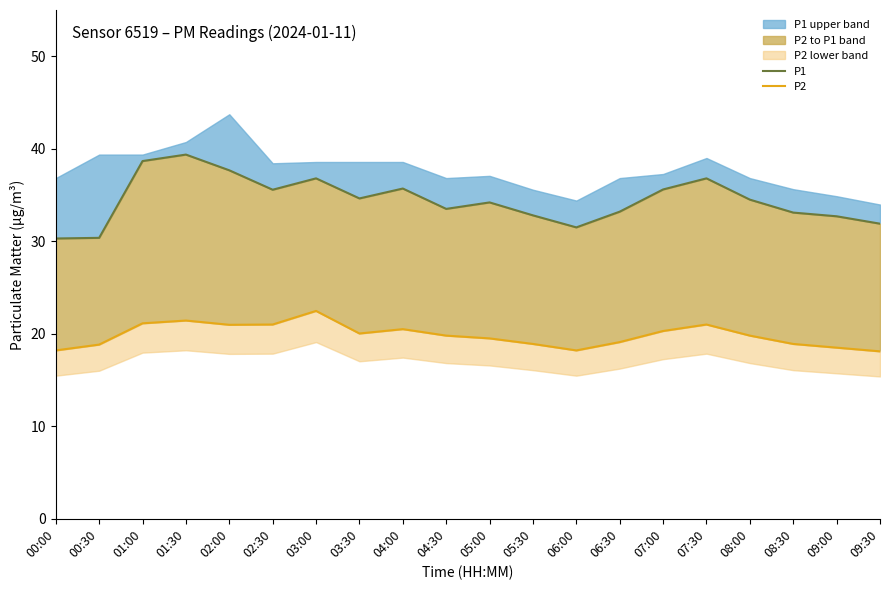

Reading left to right, list all the values displayed in this chart.

P1: 30.3	30.4	38.7	39.4	37.7	35.6	36.8	34.6	35.7	33.5	34.2	32.8	31.5	33.2	35.6	36.8	34.5	33.1	32.7	31.9
P2: 18.2	18.8	21.1	21.4	21.0	21.0	22.5	20.0	20.5	19.8	19.5	18.9	18.2	19.1	20.3	21.0	19.8	18.9	18.5	18.1